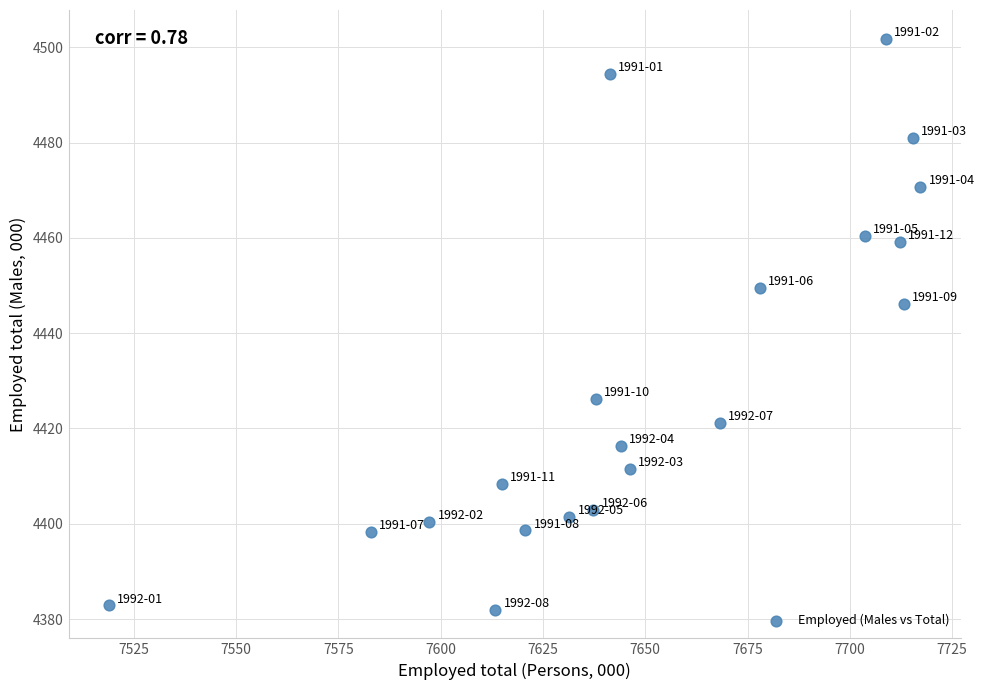

What is the range of Y values (max minus min)?

119.9